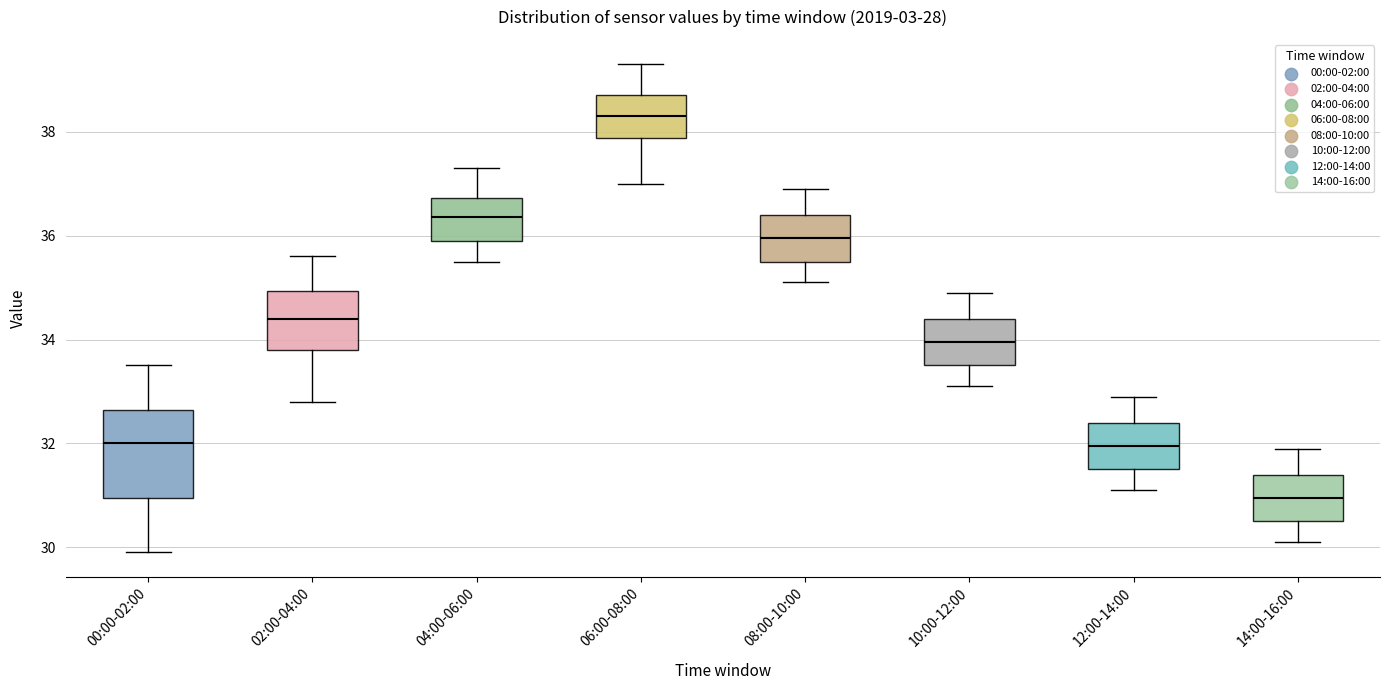

Reading left to right, transcribe this box plot: for each box, give where its median line is, the range the box spans, and where its two whiskers end, as read against the y-axis. The values are not printed on the chart, so give them approximately, as read against the axis.

00:00-02:00: median 32.0, box 31.0 to 32.6, whiskers 30.0 to 33.6
02:00-04:00: median 34.4, box 33.8 to 35.0, whiskers 32.8 to 35.6
04:00-06:00: median 36.4, box 36.0 to 36.8, whiskers 35.6 to 37.4
06:00-08:00: median 38.4, box 37.8 to 38.8, whiskers 37.0 to 39.4
08:00-10:00: median 36.0, box 35.6 to 36.4, whiskers 35.2 to 37.0
10:00-12:00: median 34.0, box 33.6 to 34.4, whiskers 33.2 to 35.0
12:00-14:00: median 32.0, box 31.6 to 32.4, whiskers 31.2 to 33.0
14:00-16:00: median 31.0, box 30.6 to 31.4, whiskers 30.2 to 32.0